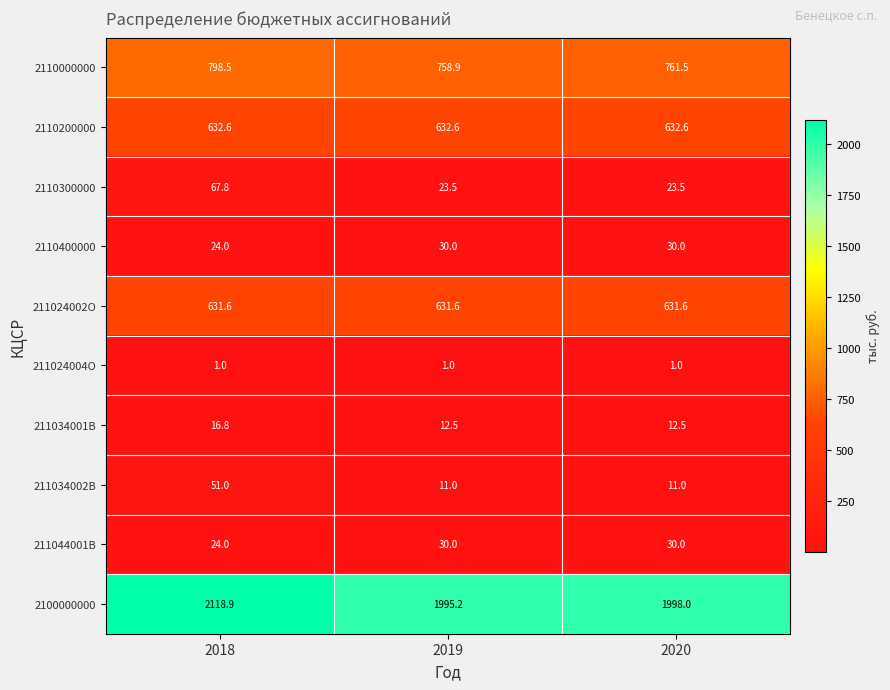

Is it true that 2110200000 equals 426.0 at 2018?

False